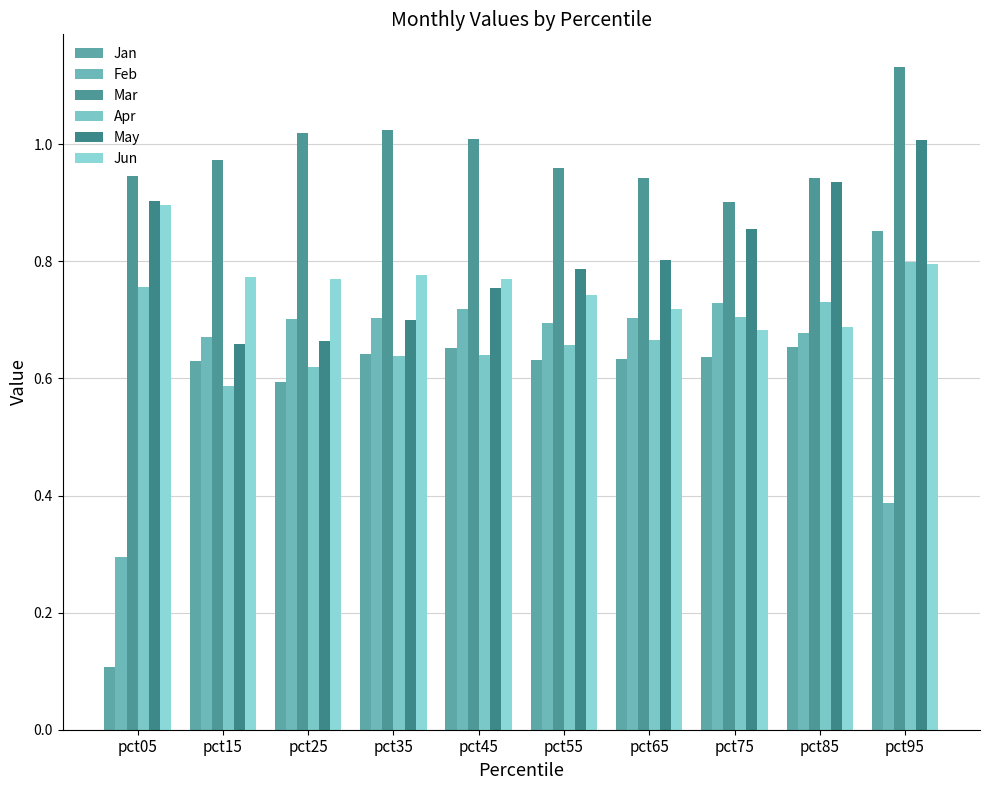

Reading left to right, what are all the values shown in this chart?

Jan: 0.1	0.6	0.6	0.6	0.7	0.6	0.6	0.6	0.7	0.9
Feb: 0.3	0.7	0.7	0.7	0.7	0.7	0.7	0.7	0.7	0.4
Mar: 0.9	1.0	1.0	1.0	1.0	1.0	0.9	0.9	0.9	1.1
Apr: 0.8	0.6	0.6	0.6	0.6	0.7	0.7	0.7	0.7	0.8
May: 0.9	0.7	0.7	0.7	0.8	0.8	0.8	0.9	0.9	1.0
Jun: 0.9	0.8	0.8	0.8	0.8	0.7	0.7	0.7	0.7	0.8